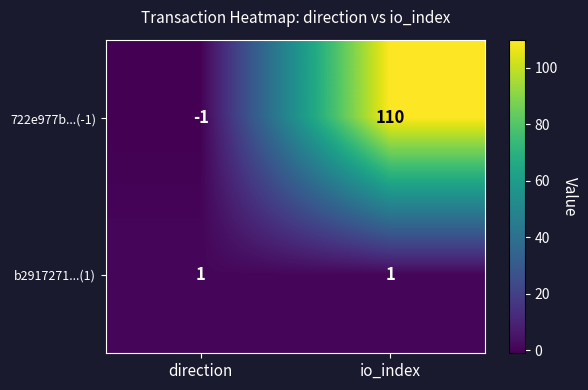

At how many categories does at least one series exceed 87?

1